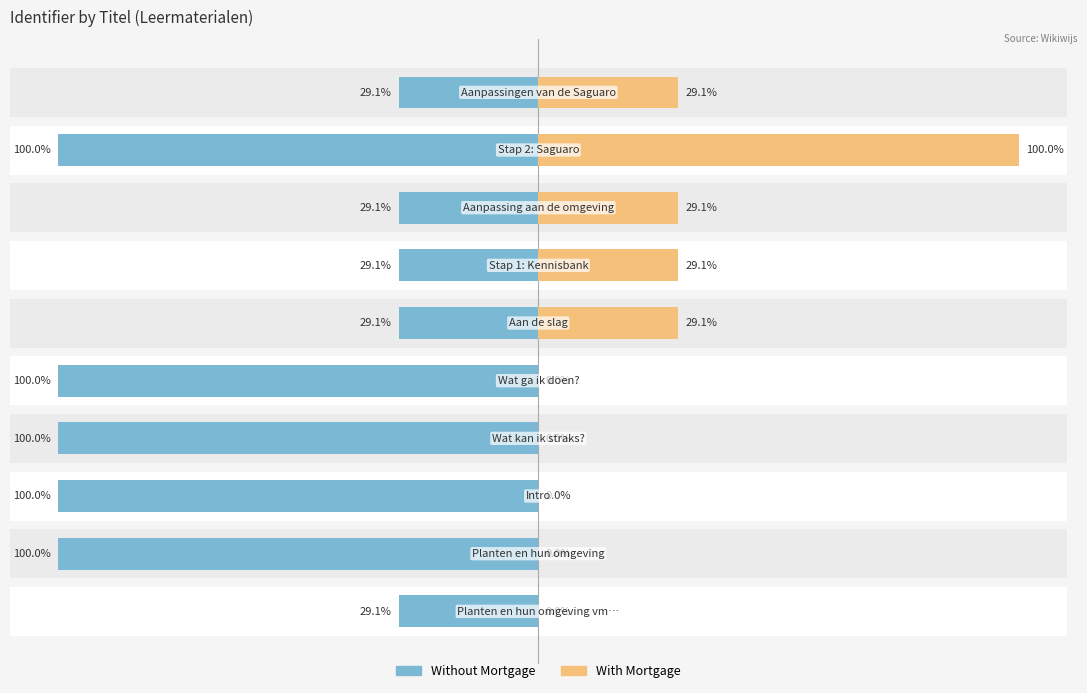

How many values in the With Mortgage series exceed 29?

5